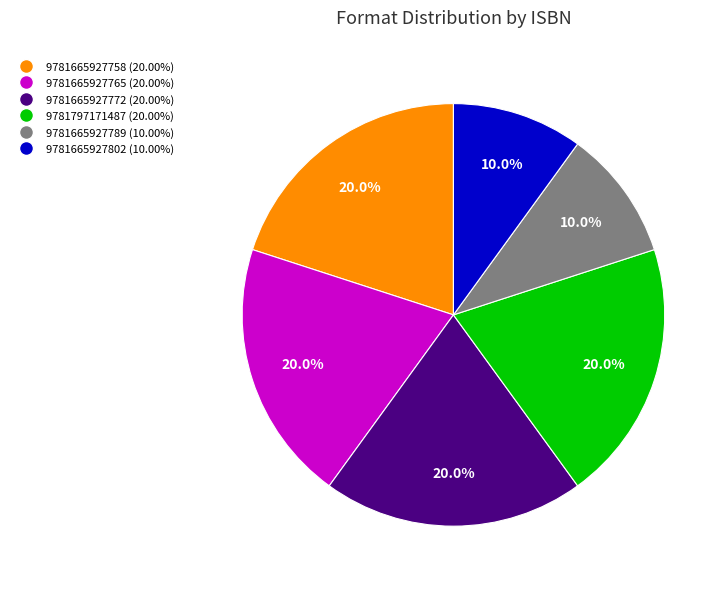

How many segments does this pie chart have?

6